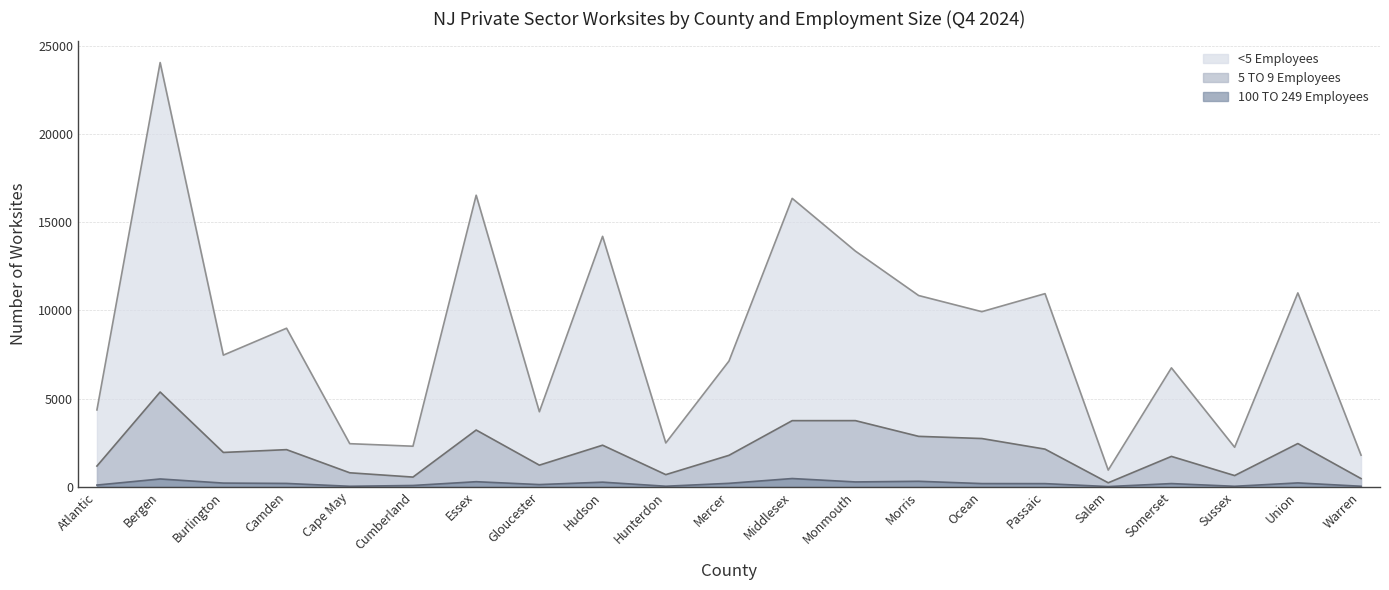

Rank the categories by 5 TO 9 Employees value from lowest to highest.

Salem, Warren, Cumberland, Sussex, Hunterdon, Cape May, Atlantic, Gloucester, Somerset, Mercer, Burlington, Camden, Passaic, Hudson, Union, Ocean, Morris, Essex, Middlesex, Monmouth, Bergen